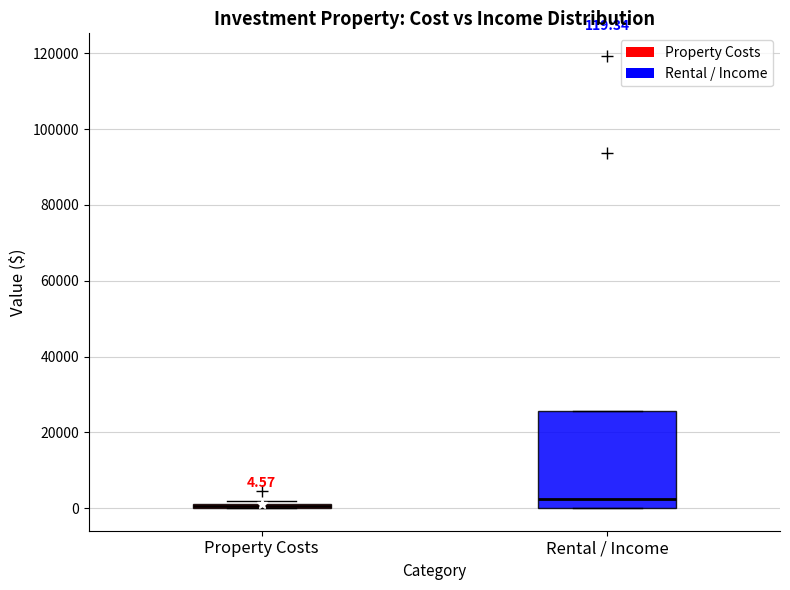

Comparing the boxes themselves (not the whiskers), which one is the tallest?

Rental / Income